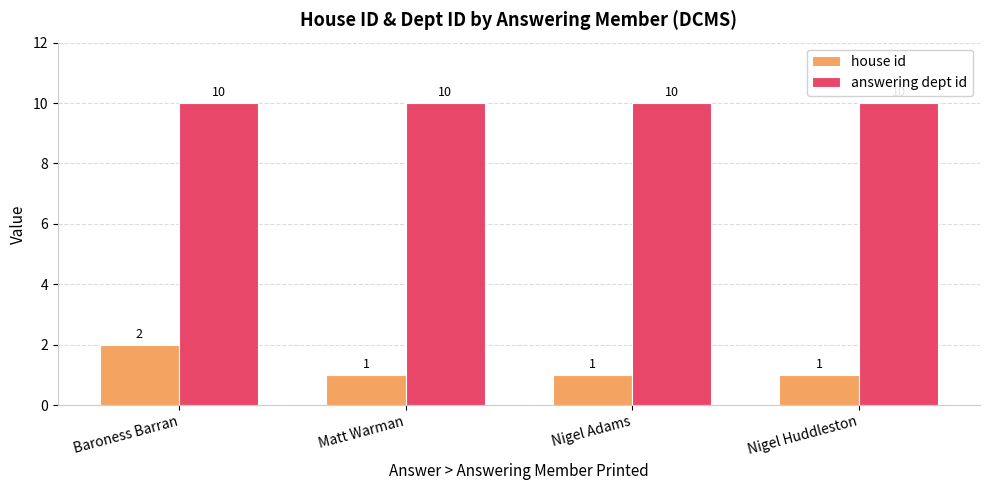

List the series in order of their overall mean, highest first.

answering dept id, house id